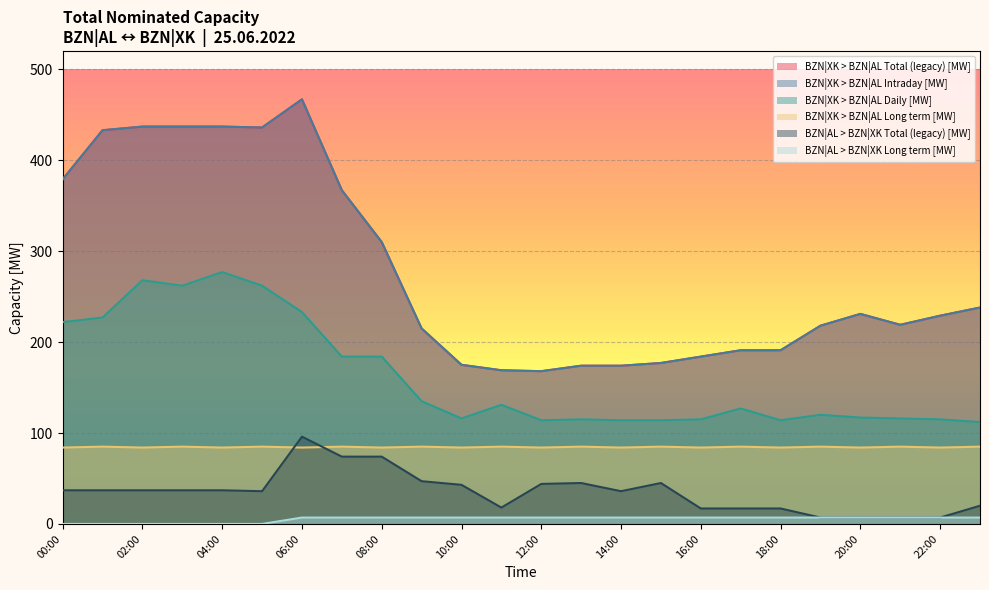

Is it true that BZN|XK > BZN|AL Intraday [MW] equals 107 at 08:00?

False